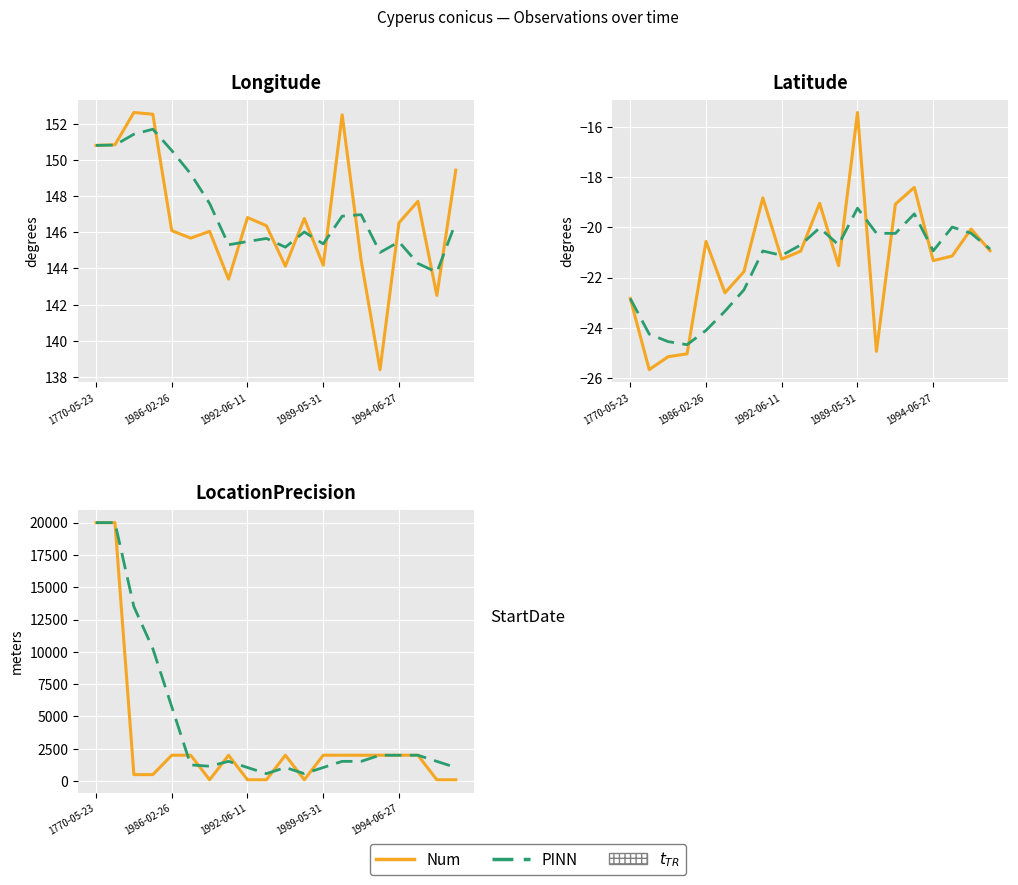

True or false: Num has a value of 2000 at 1989-05-31.

True